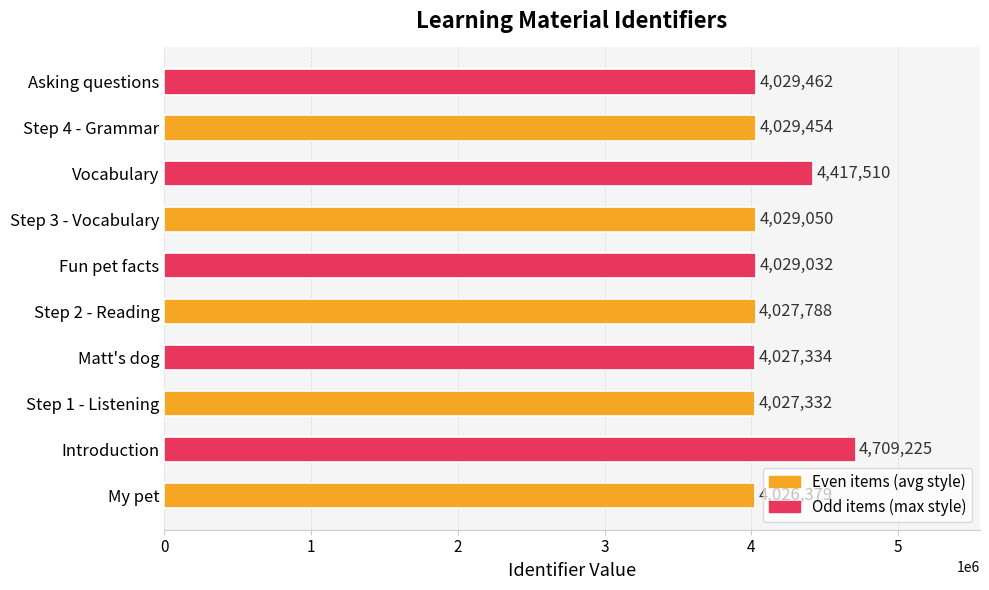

The chart shows a value of 7245129 at Matt's dog. True or false?

False